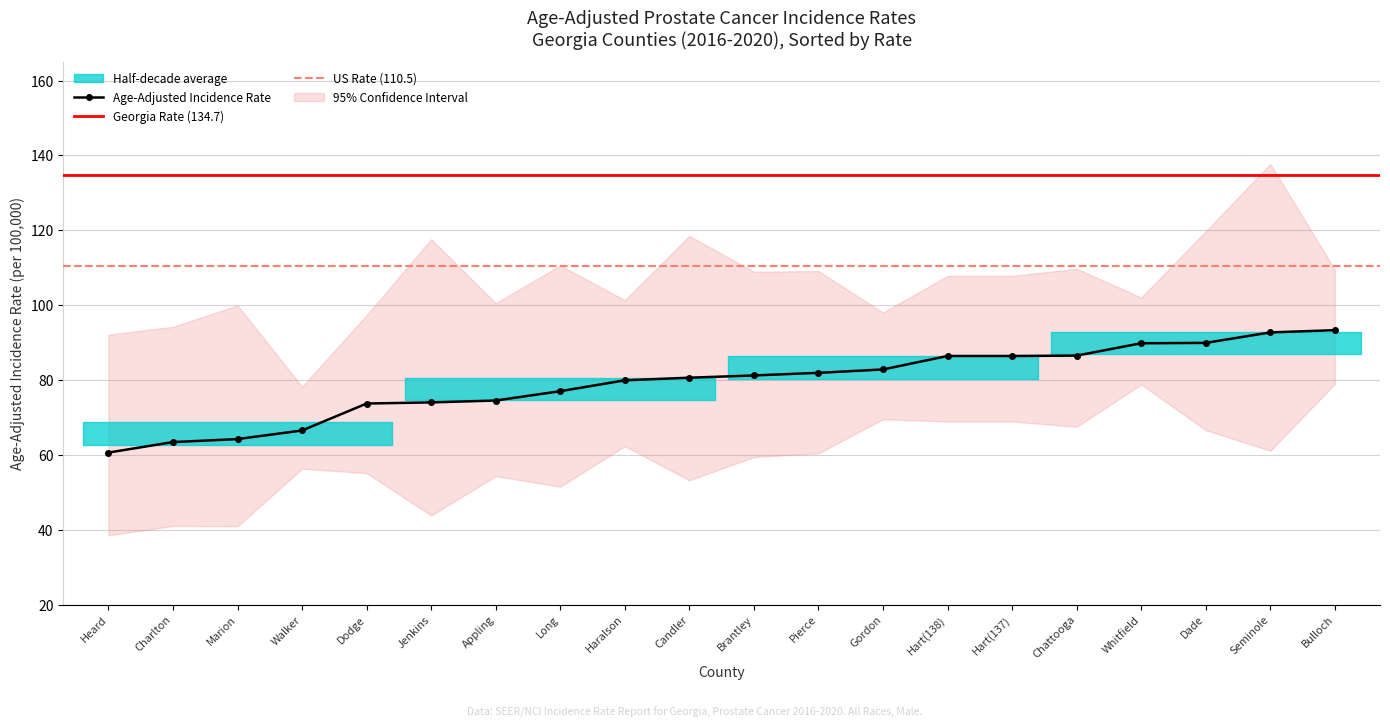

What is the difference between the second highest and second lowest values in the Age-Adjusted Incidence Rate series?

29.3